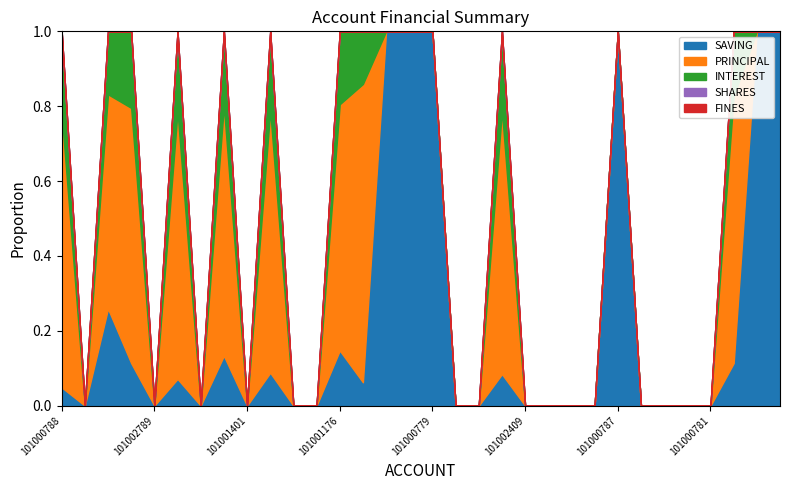

What is the label of the 27th point from the right?

101001905